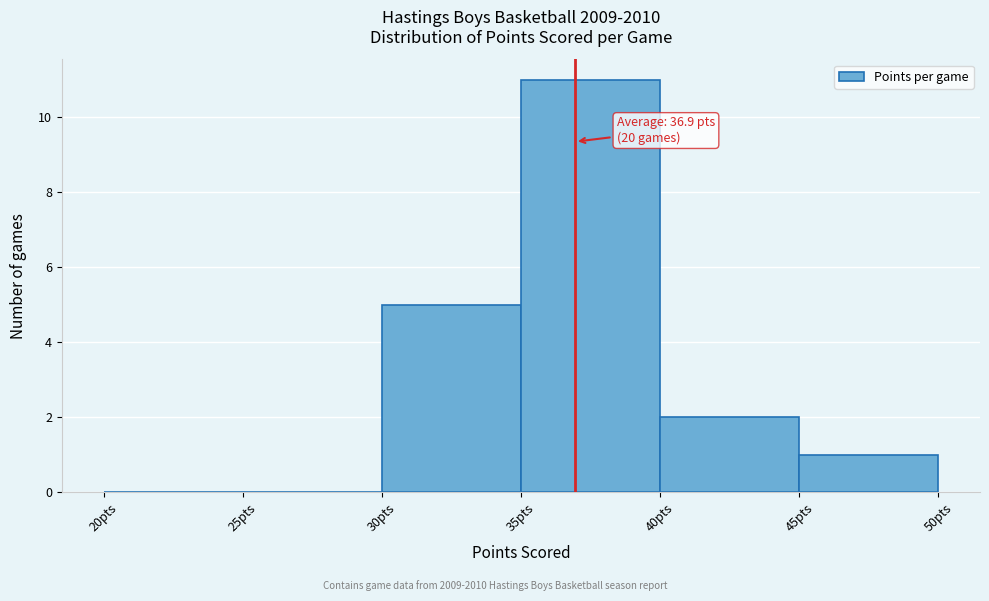

Which range on the x-axis has the tallest bar?

35 to 40